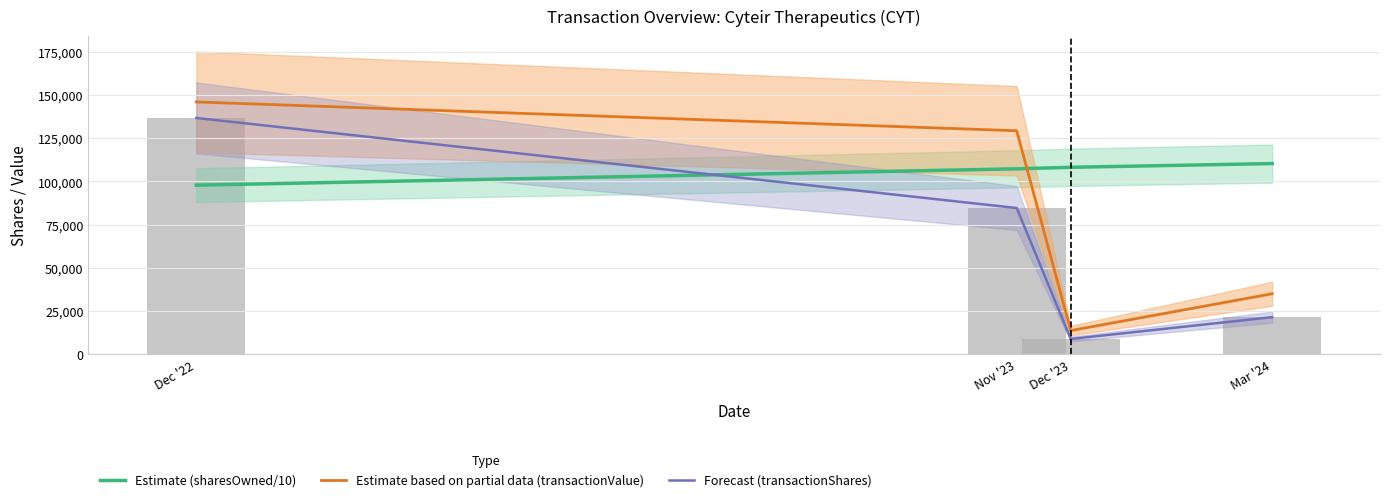

Reading right to left, what are all the values shown in this chart?

Estimate (sharesOwned/10): 110366.1	108221.3	107337.3	97873.6
Estimate based on partial data (transactionValue): 35004.0	13697.0	129366.0	146060.0
Forecast (transactionShares): 21448.0	8840.0	84637.0	136782.0